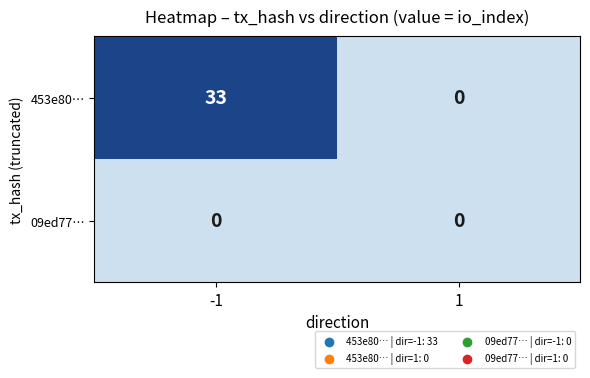

What value does the 453e80… series have at -1?

33